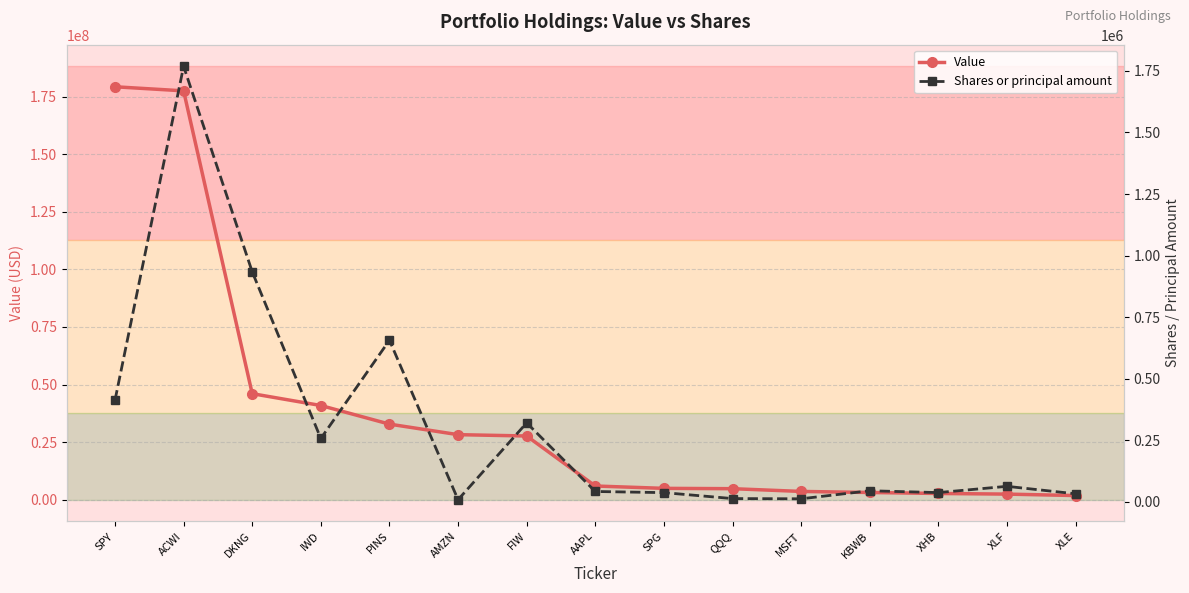

List the labels in order of Value value, smallest first.

XLE, XLF, XHB, KBWB, MSFT, QQQ, SPG, AAPL, FIW, AMZN, PINS, IWD, DKNG, ACWI, SPY